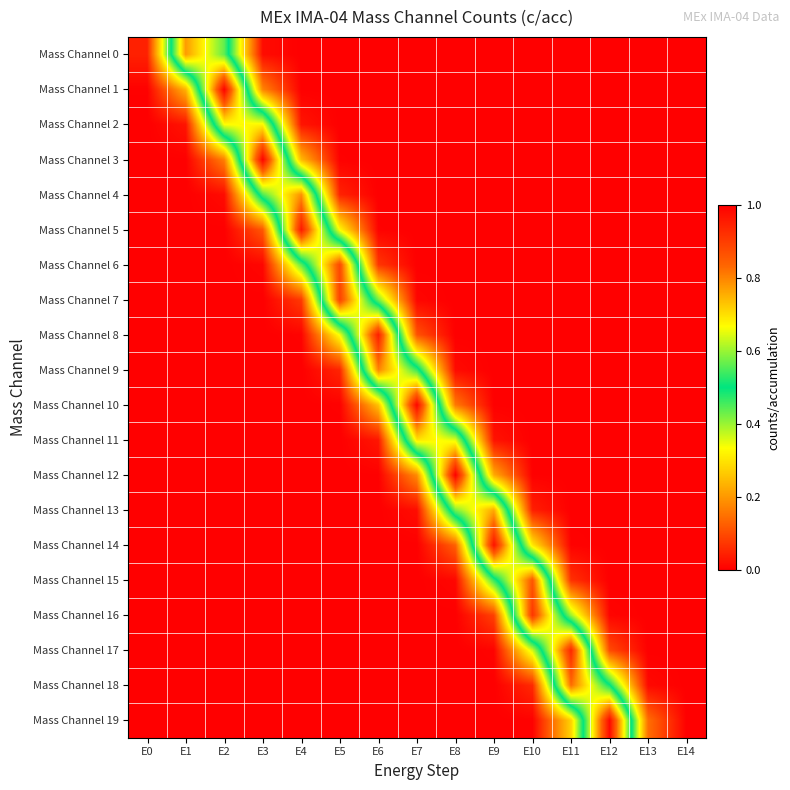

Reading left to right, transcribe all the data shown in this chart.

Mass Channel 0: E0=0.0	E1=0.8	E2=0.6	E3=0.0	E4=0.0	E5=0.0	E6=0.0	E7=0.0	E8=0.0	E9=0.0	E10=0.0	E11=0.0	E12=0.0	E13=0.0	E14=0.0
Mass Channel 1: E0=0.0	E1=0.2	E2=1.0	E3=0.2	E4=0.0	E5=0.0	E6=0.0	E7=0.0	E8=0.0	E9=0.0	E10=0.0	E11=0.0	E12=0.0	E13=0.0	E14=0.0
Mass Channel 2: E0=0.0	E1=0.0	E2=0.7	E3=0.7	E4=0.0	E5=0.0	E6=0.0	E7=0.0	E8=0.0	E9=0.0	E10=0.0	E11=0.0	E12=0.0	E13=0.0	E14=0.0
Mass Channel 3: E0=0.0	E1=0.0	E2=0.2	E3=1.0	E4=0.2	E5=0.0	E6=0.0	E7=0.0	E8=0.0	E9=0.0	E10=0.0	E11=0.0	E12=0.0	E13=0.0	E14=0.0
Mass Channel 4: E0=0.0	E1=0.0	E2=0.0	E3=0.6	E4=0.8	E5=0.0	E6=0.0	E7=0.0	E8=0.0	E9=0.0	E10=0.0	E11=0.0	E12=0.0	E13=0.0	E14=0.0
Mass Channel 5: E0=0.0	E1=0.0	E2=0.0	E3=0.1	E4=1.0	E5=0.3	E6=0.0	E7=0.0	E8=0.0	E9=0.0	E10=0.0	E11=0.0	E12=0.0	E13=0.0	E14=0.0
Mass Channel 6: E0=0.0	E1=0.0	E2=0.0	E3=0.0	E4=0.4	E5=0.9	E6=0.1	E7=0.0	E8=0.0	E9=0.0	E10=0.0	E11=0.0	E12=0.0	E13=0.0	E14=0.0
Mass Channel 7: E0=0.0	E1=0.0	E2=0.0	E3=0.0	E4=0.1	E5=0.9	E6=0.4	E7=0.0	E8=0.0	E9=0.0	E10=0.0	E11=0.0	E12=0.0	E13=0.0	E14=0.0
Mass Channel 8: E0=0.0	E1=0.0	E2=0.0	E3=0.0	E4=0.0	E5=0.3	E6=1.0	E7=0.1	E8=0.0	E9=0.0	E10=0.0	E11=0.0	E12=0.0	E13=0.0	E14=0.0
Mass Channel 9: E0=0.0	E1=0.0	E2=0.0	E3=0.0	E4=0.0	E5=0.0	E6=0.8	E7=0.5	E8=0.0	E9=0.0	E10=0.0	E11=0.0	E12=0.0	E13=0.0	E14=0.0
Mass Channel 10: E0=0.0	E1=0.0	E2=0.0	E3=0.0	E4=0.0	E5=0.0	E6=0.3	E7=1.0	E8=0.2	E9=0.0	E10=0.0	E11=0.0	E12=0.0	E13=0.0	E14=0.0
Mass Channel 11: E0=0.0	E1=0.0	E2=0.0	E3=0.0	E4=0.0	E5=0.0	E6=0.0	E7=0.7	E8=0.6	E9=0.0	E10=0.0	E11=0.0	E12=0.0	E13=0.0	E14=0.0
Mass Channel 12: E0=0.0	E1=0.0	E2=0.0	E3=0.0	E4=0.0	E5=0.0	E6=0.0	E7=0.2	E8=1.0	E9=0.2	E10=0.0	E11=0.0	E12=0.0	E13=0.0	E14=0.0
Mass Channel 13: E0=0.0	E1=0.0	E2=0.0	E3=0.0	E4=0.0	E5=0.0	E6=0.0	E7=0.0	E8=0.6	E9=0.8	E10=0.0	E11=0.0	E12=0.0	E13=0.0	E14=0.0
Mass Channel 14: E0=0.0	E1=0.0	E2=0.0	E3=0.0	E4=0.0	E5=0.0	E6=0.0	E7=0.0	E8=0.1	E9=1.0	E10=0.3	E11=0.0	E12=0.0	E13=0.0	E14=0.0
Mass Channel 15: E0=0.0	E1=0.0	E2=0.0	E3=0.0	E4=0.0	E5=0.0	E6=0.0	E7=0.0	E8=0.0	E9=0.5	E10=0.9	E11=0.1	E12=0.0	E13=0.0	E14=0.0
Mass Channel 16: E0=0.0	E1=0.0	E2=0.0	E3=0.0	E4=0.0	E5=0.0	E6=0.0	E7=0.0	E8=0.0	E9=0.1	E10=0.9	E11=0.4	E12=0.0	E13=0.0	E14=0.0
Mass Channel 17: E0=0.0	E1=0.0	E2=0.0	E3=0.0	E4=0.0	E5=0.0	E6=0.0	E7=0.0	E8=0.0	E9=0.0	E10=0.4	E11=0.9	E12=0.1	E13=0.0	E14=0.0
Mass Channel 18: E0=0.0	E1=0.0	E2=0.0	E3=0.0	E4=0.0	E5=0.0	E6=0.0	E7=0.0	E8=0.0	E9=0.0	E10=0.1	E11=0.8	E12=0.5	E13=0.0	E14=0.0
Mass Channel 19: E0=0.0	E1=0.0	E2=0.0	E3=0.0	E4=0.0	E5=0.0	E6=0.0	E7=0.0	E8=0.0	E9=0.0	E10=0.0	E11=0.3	E12=1.0	E13=0.1	E14=0.0